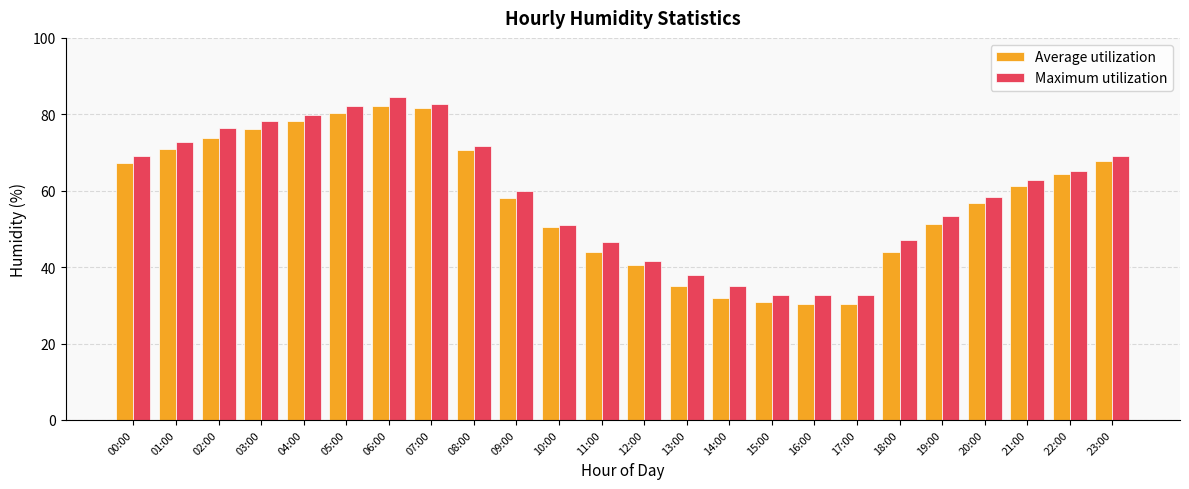

What is the label of the 2nd bar from the right?

22:00